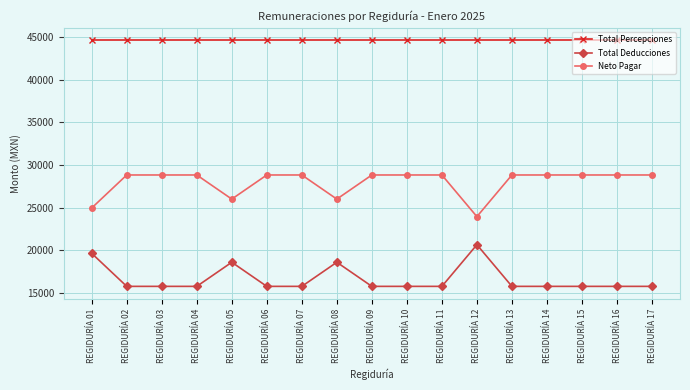

What is the total value across all series at REGIDURÍA 07?

89231.3